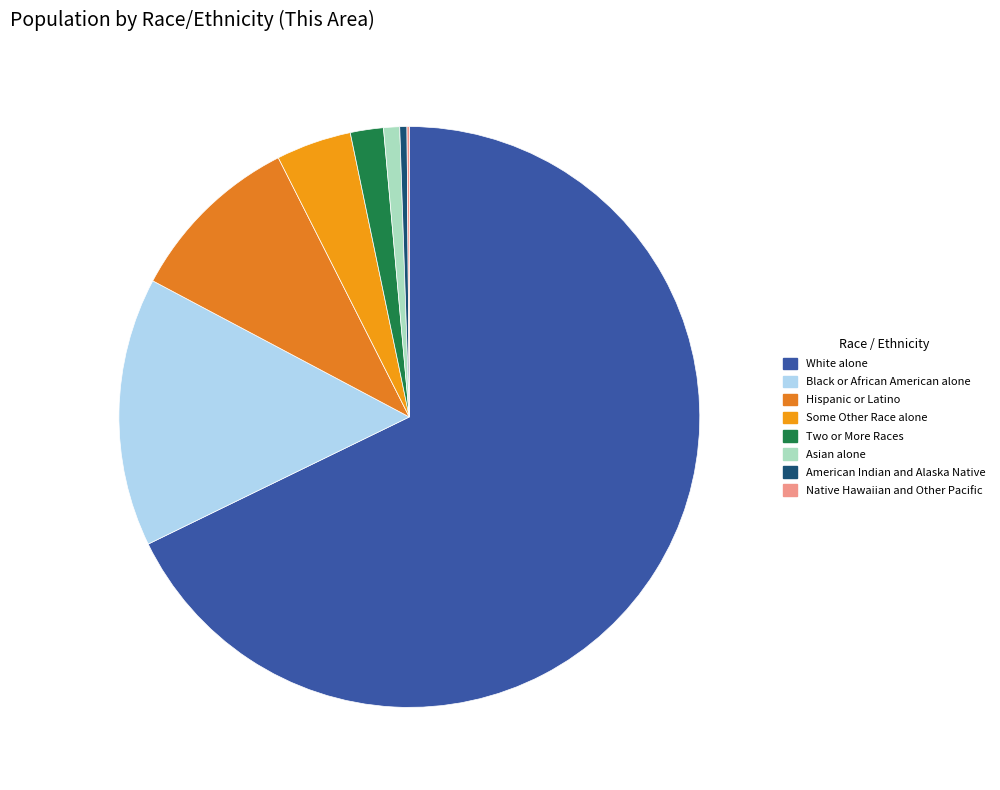

What is the largest slice in the pie chart?

White alone